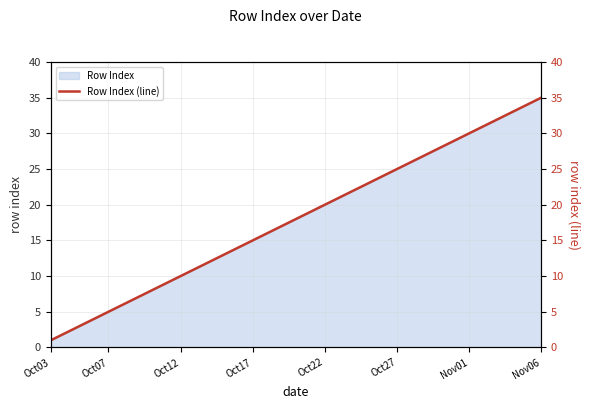

Approximately how many times larger is the value at 21 compared to 12?

1.7